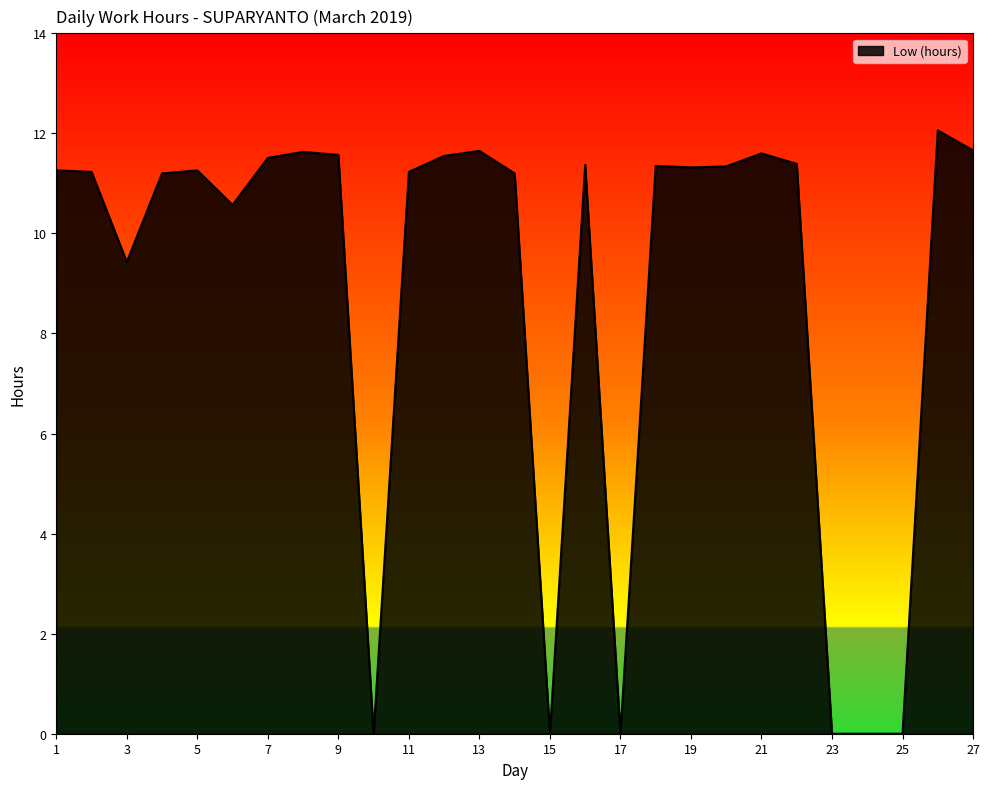

True or false: there are more than 0 points higher than both neighbors.

True